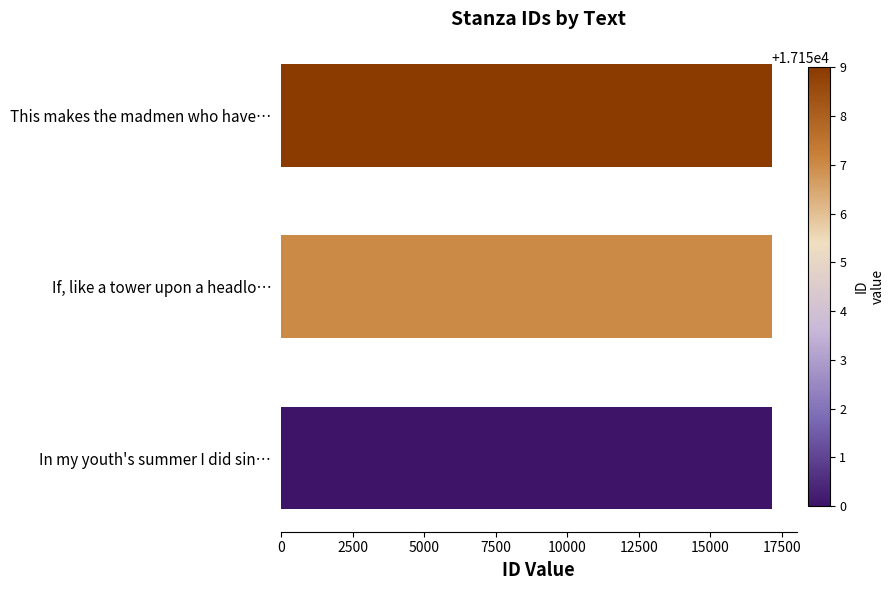

Does the chart contain any negative values?

No